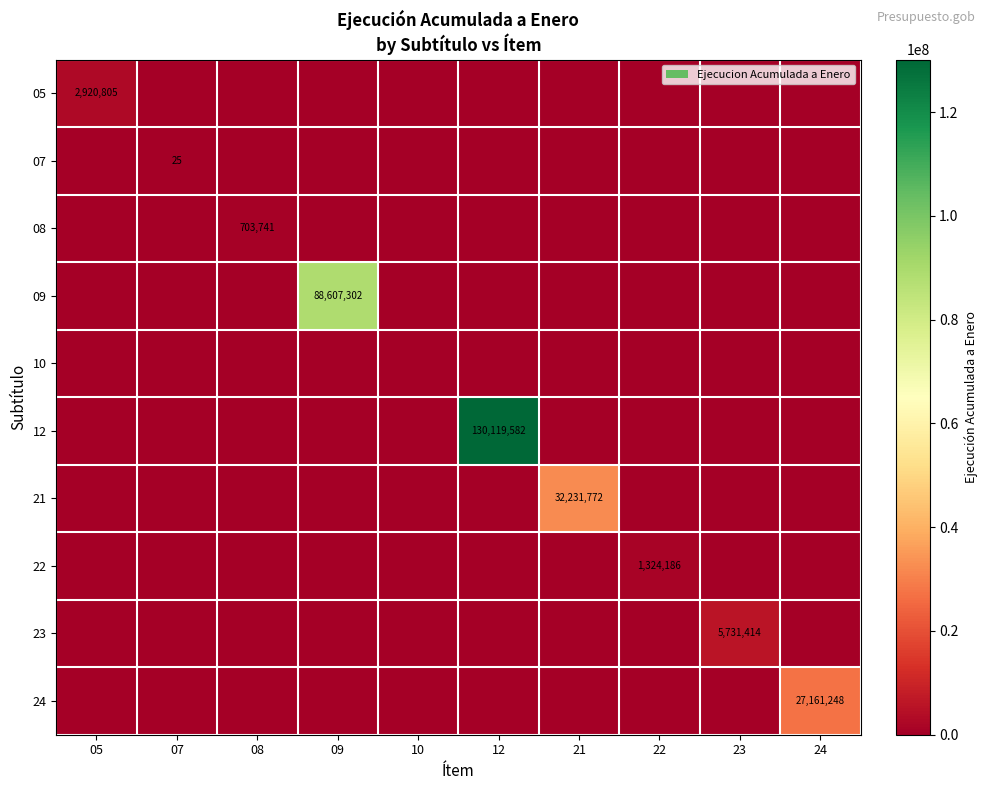

What is the maximum value shown in the chart?

130119582